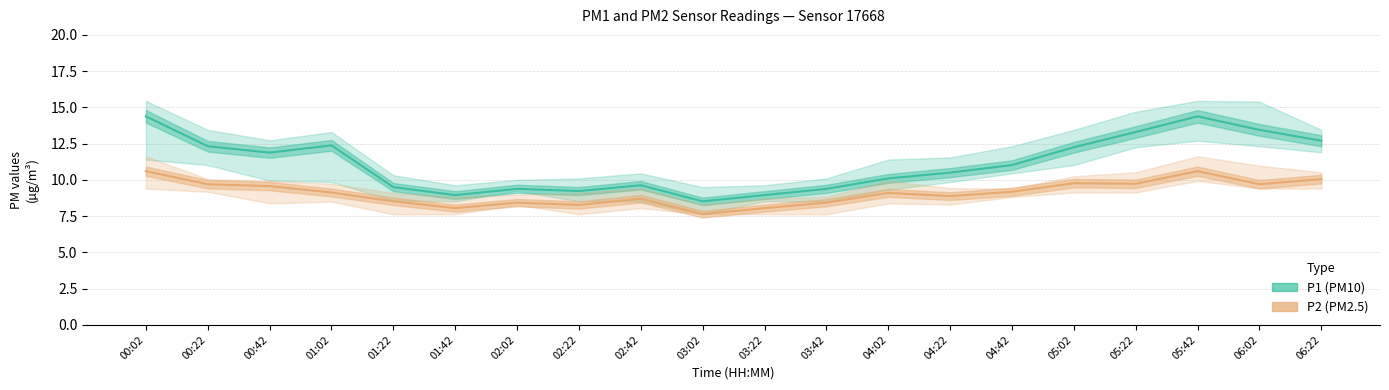

Read the P1 (PM10) value at 06:02.

13.4